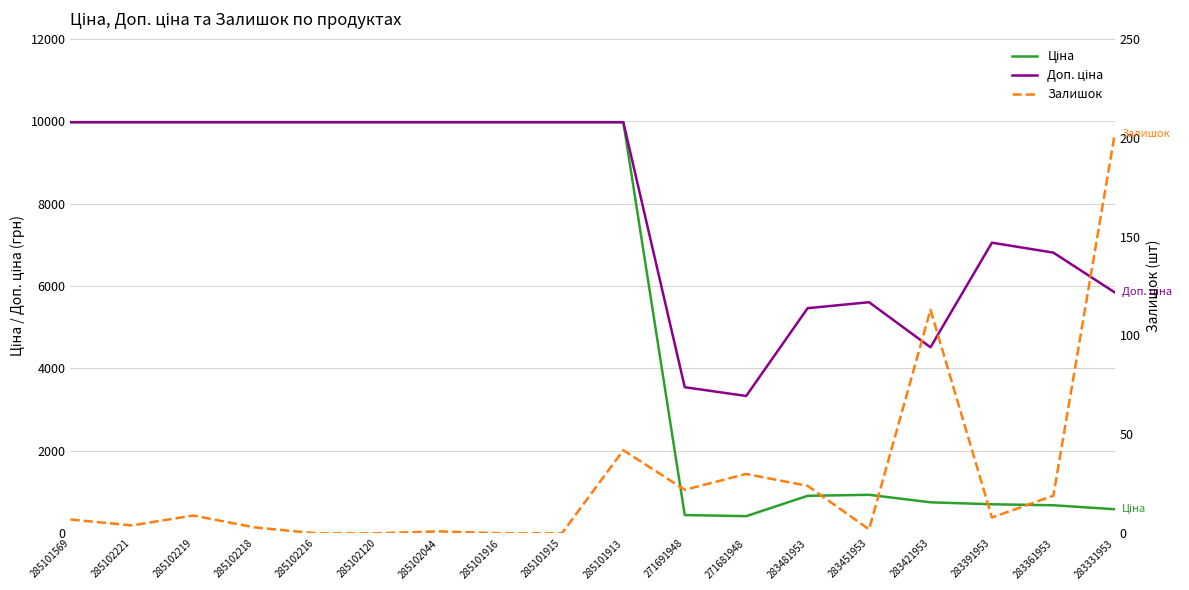

What are all the series names shown in the legend?

Ціна, Доп. ціна, Залишок